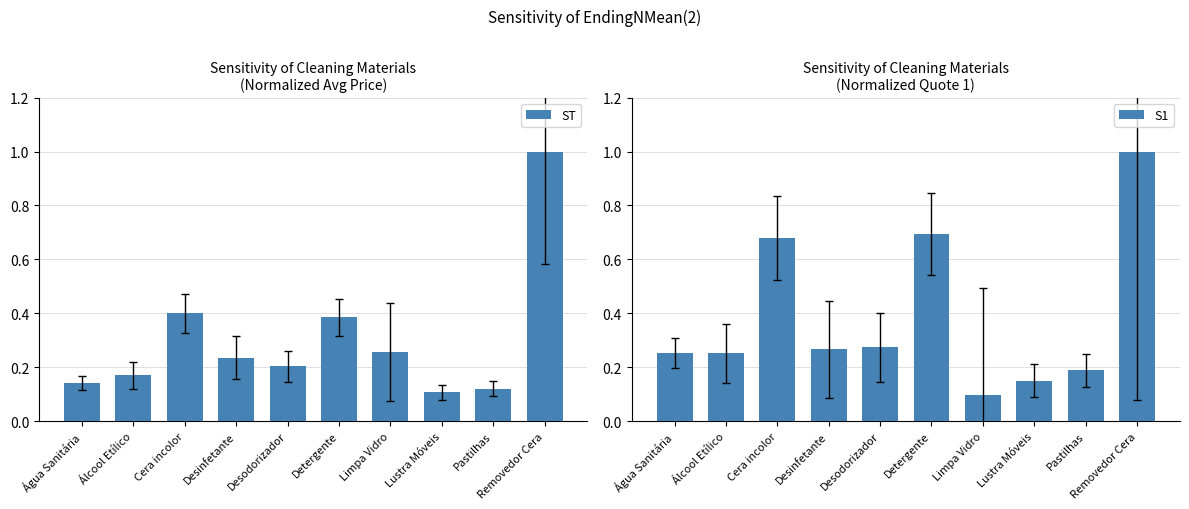

Are the bars grouped side by side (vs. stacked)?

Yes